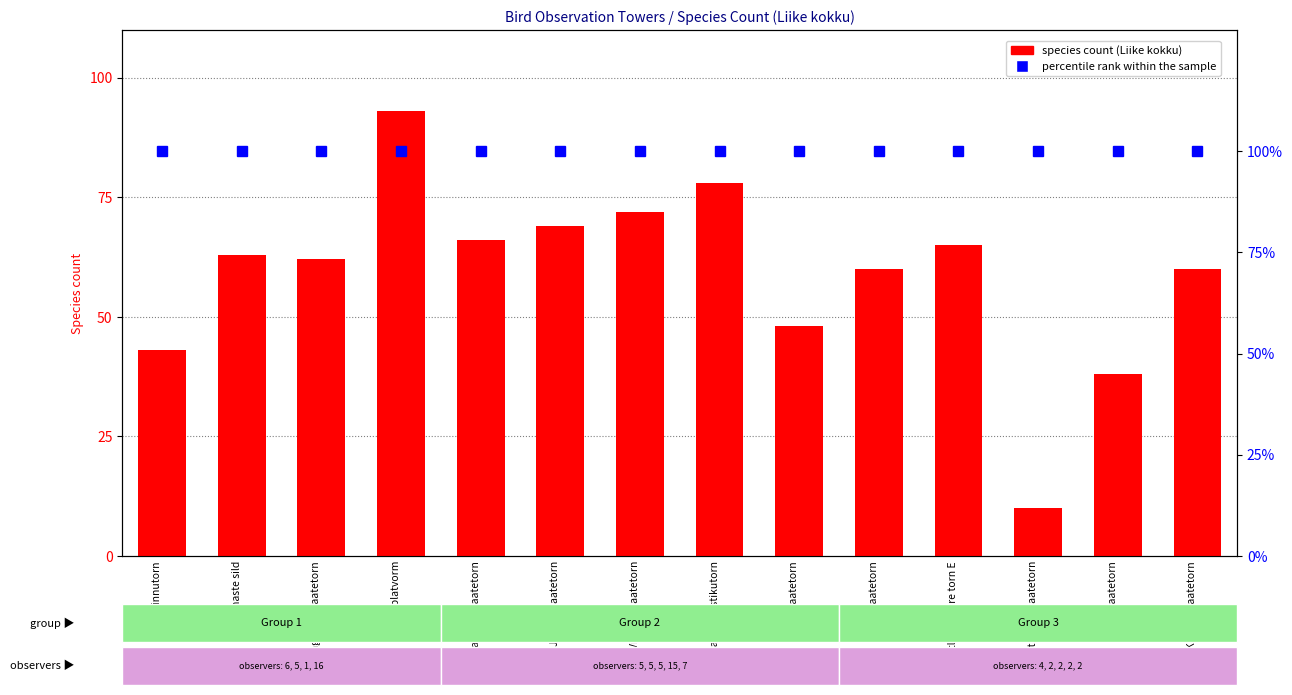

At which label does species count first exceed 63?

Puise platvorm